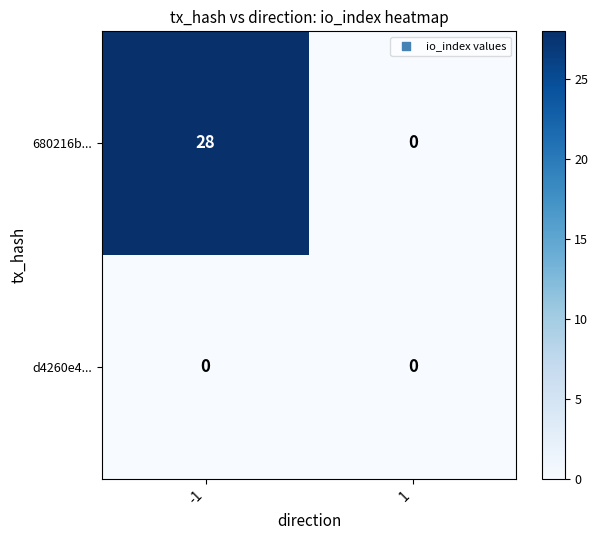

At how many categories does at least one series exceed 8?

1